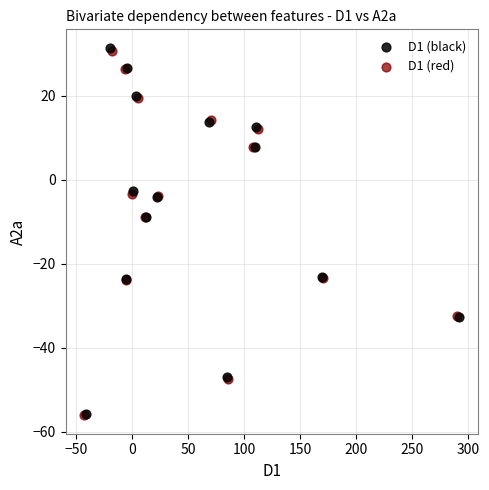

Which series has the largest Y range (max minus min)?

D1 (black)